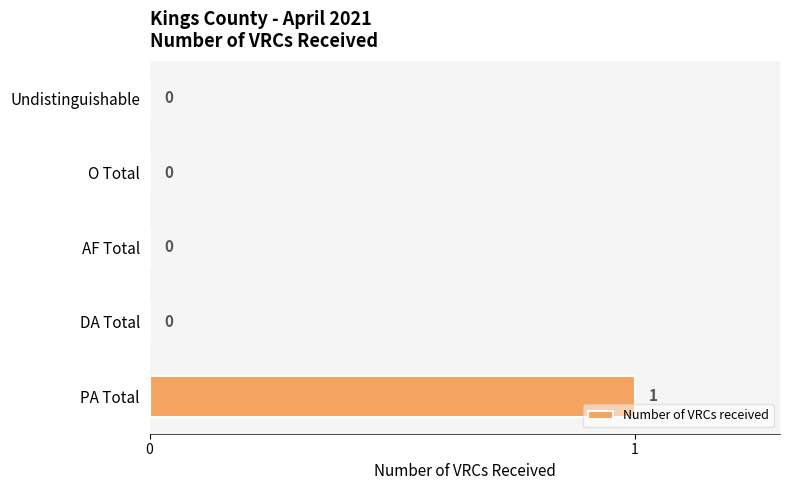

Which label corresponds to the largest value in the chart?

PA Total